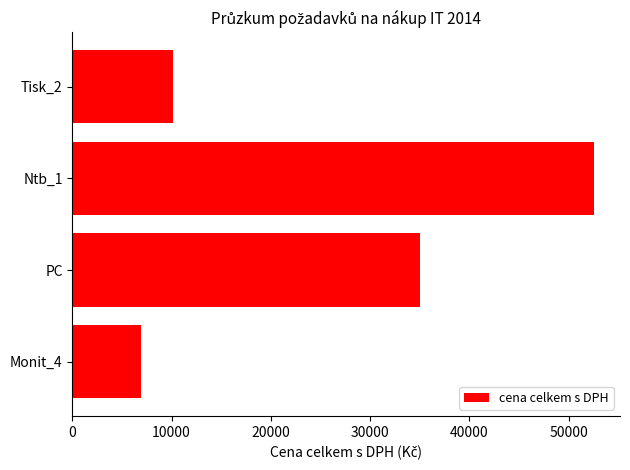

True or false: the data shows 35066 at PC.

True